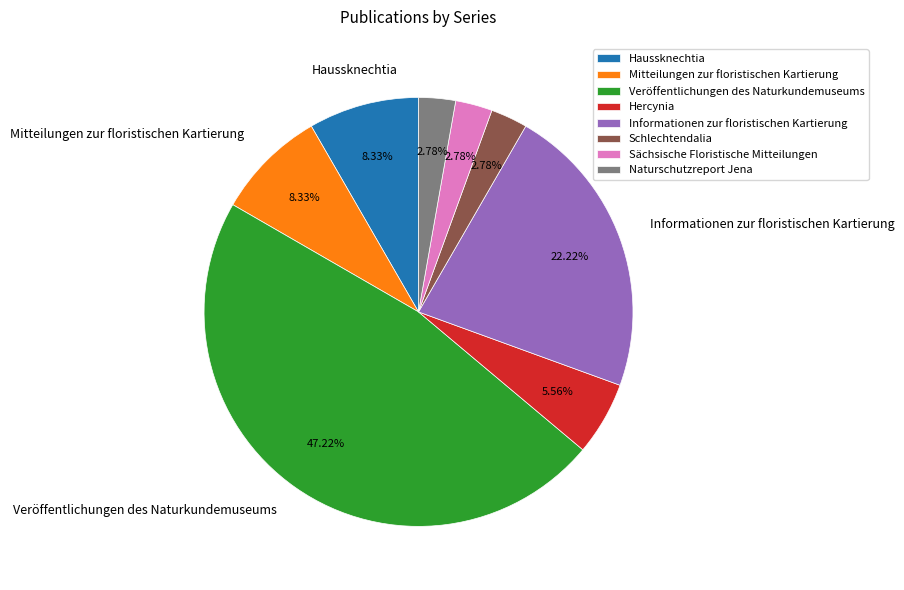

Which category has the biggest portion of the pie?

Veröffentlichungen des Naturkundemuseums